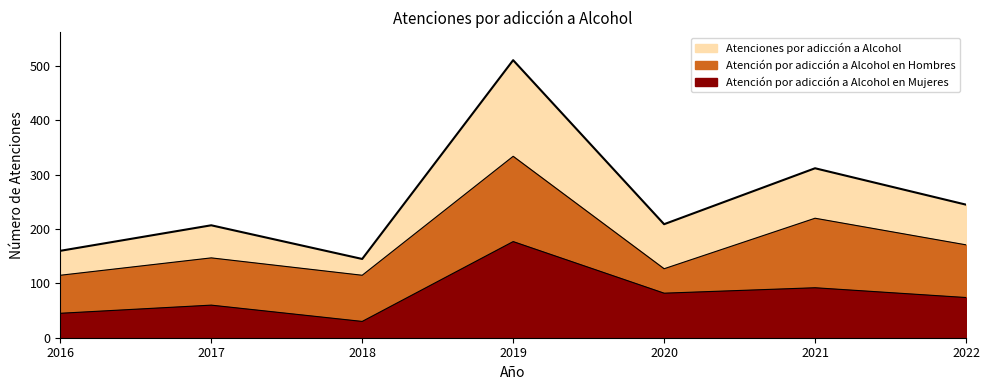

What is the difference between the highest and lowest values at 2018?

115